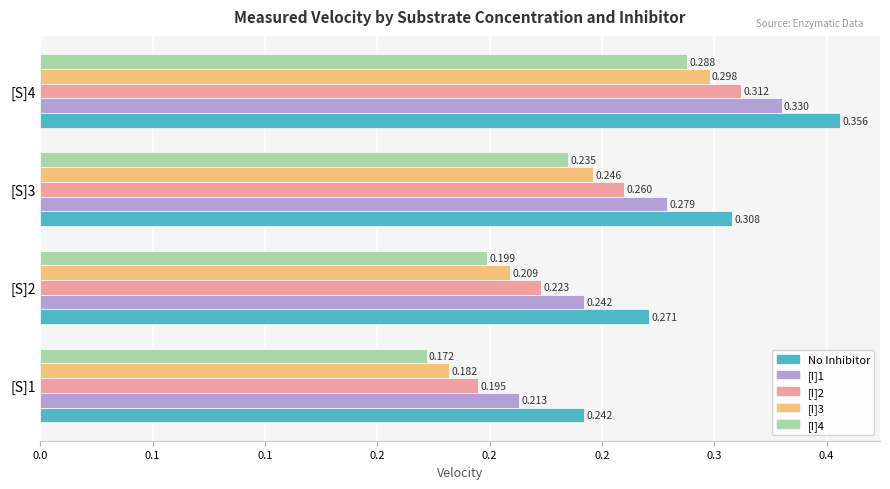

Rank the series by their maximum value, from lowest to highest.

[I]4, [I]3, [I]2, [I]1, No Inhibitor